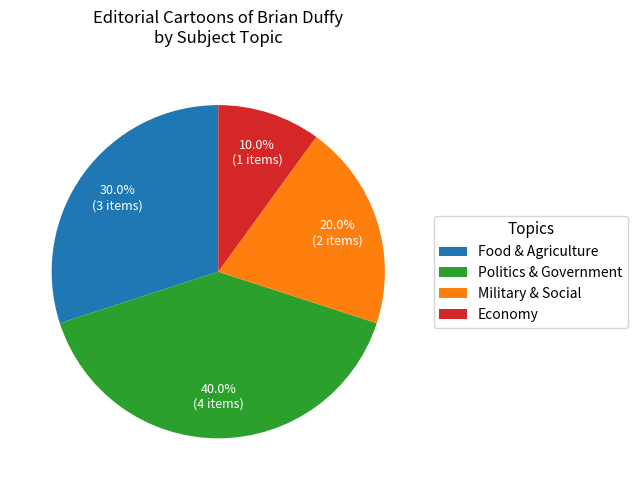

Which slice is the smallest?

Economy